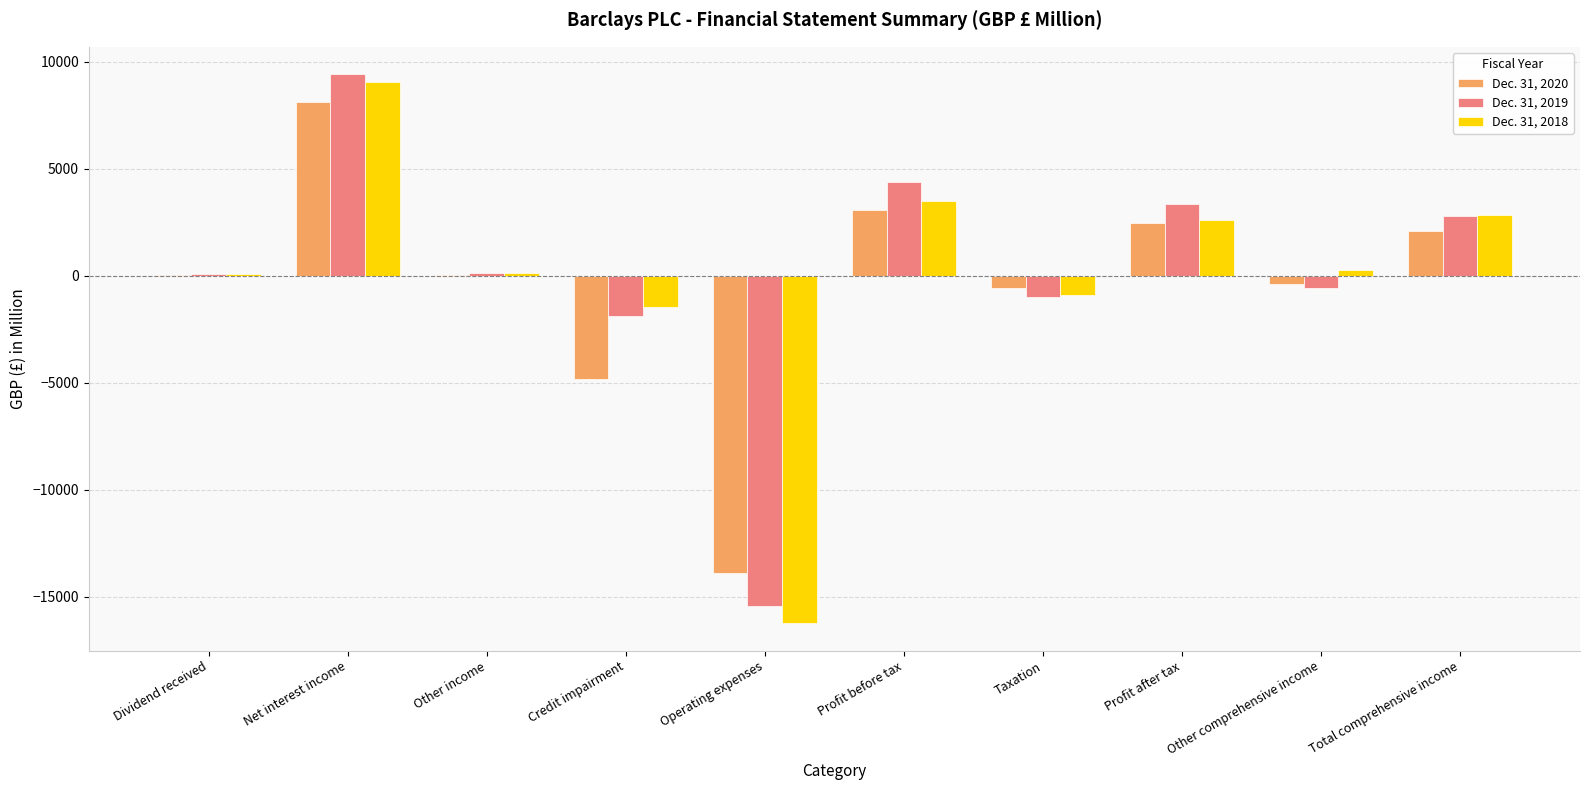

How many series are shown in this chart?

3